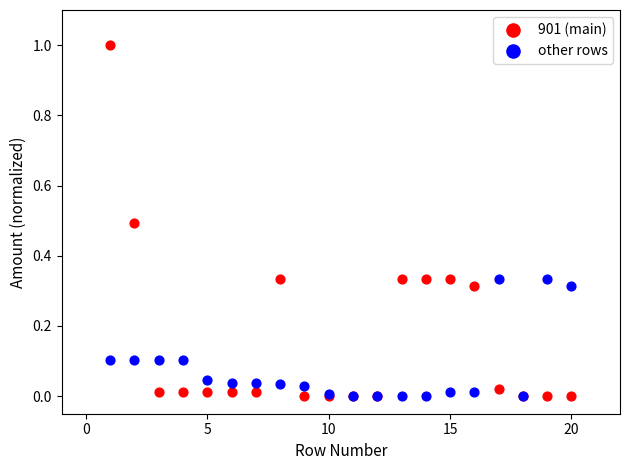

What are all the series names shown in the legend?

901 (main), other rows